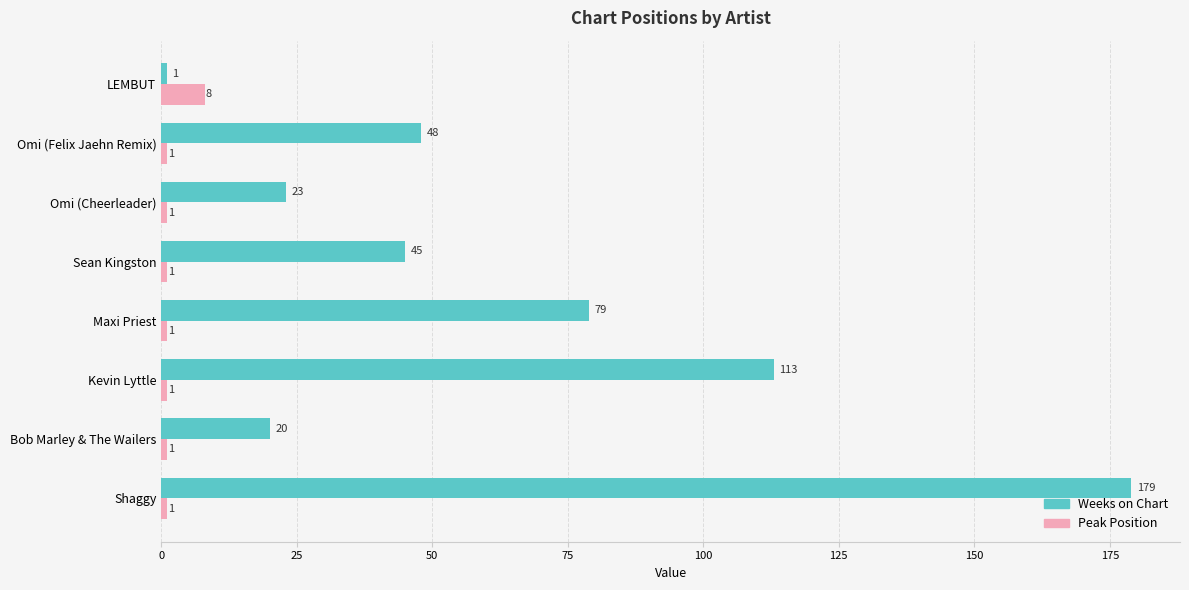

What is the difference between the highest and lowest values at LEMBUT?

7